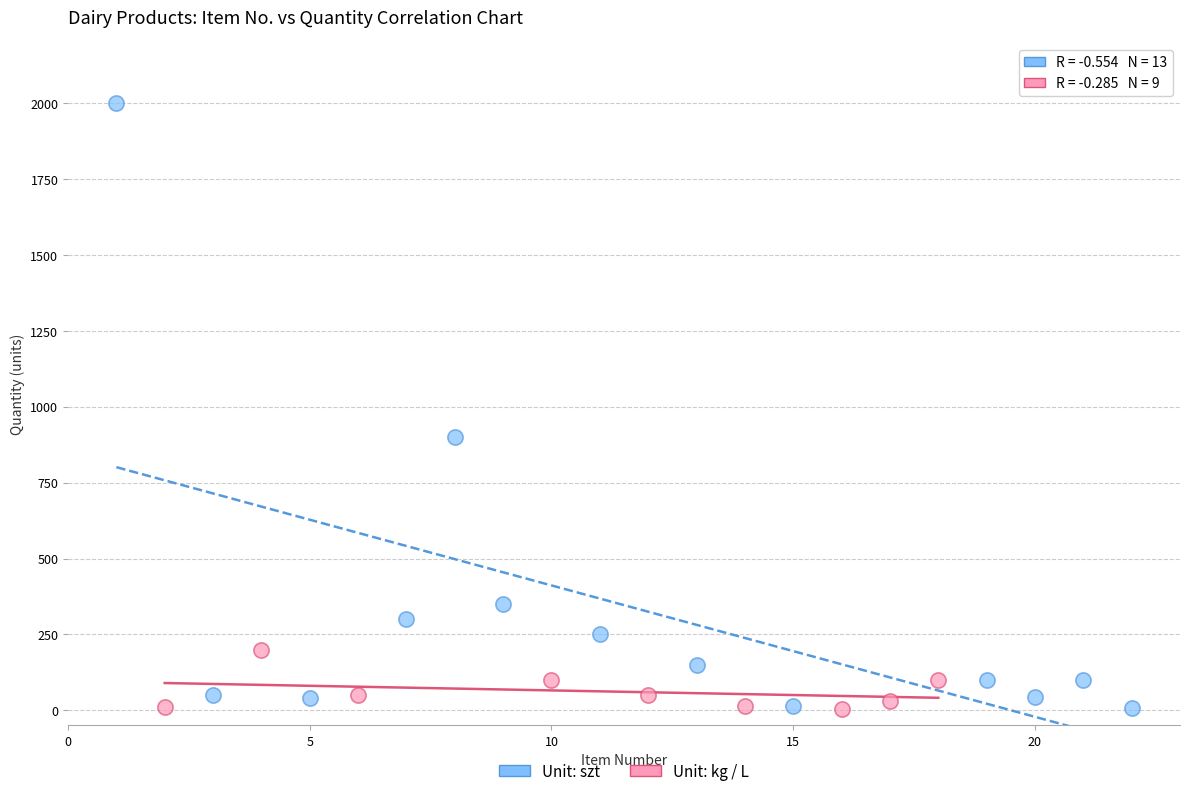

Which series reaches the maximum Y coordinate?

Unit: szt